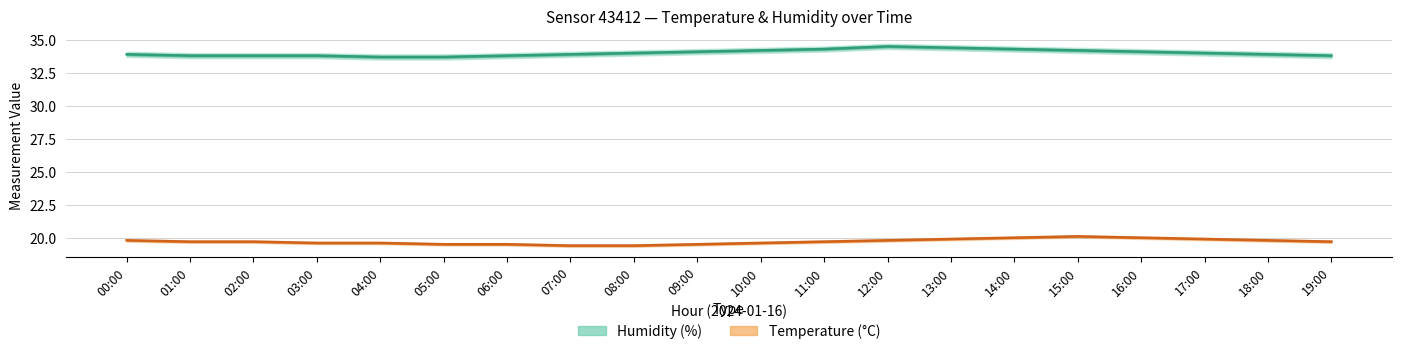

What is the difference between the second highest and second lowest values in the Humidity (%) series?

0.7